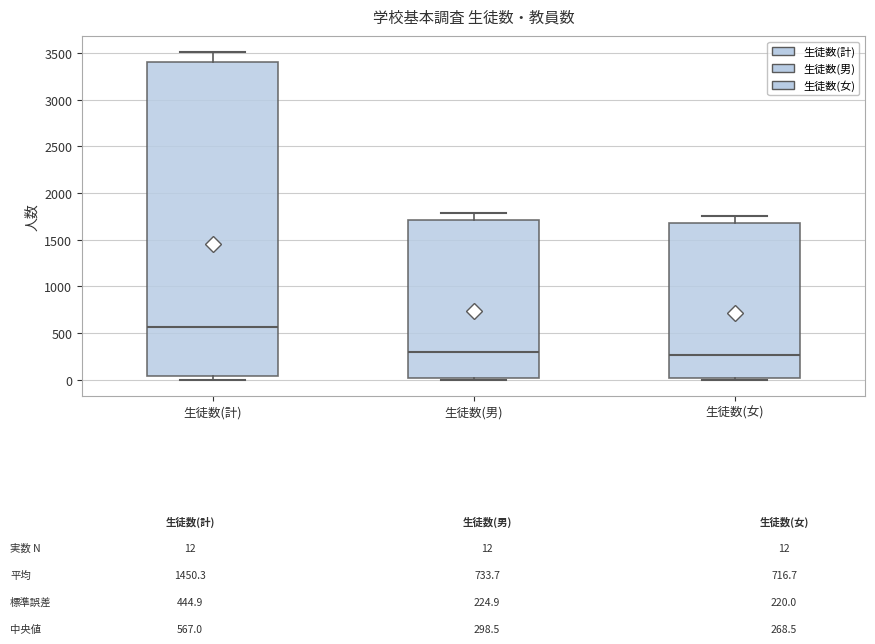

Reading left to right, transcribe this box plot: for each box, give where its median line is, the range the box spans, and where its two whiskers end, as read against the y-axis. The values are not printed on the chart, so give them approximately, as read against the axis.

生徒数(計): median 550, box 50 to 3400, whiskers 0 to 3500
生徒数(男): median 300, box 0 to 1700, whiskers 0 to 1800
生徒数(女): median 250, box 0 to 1700, whiskers 0 (just below the box's lower edge) to 1750